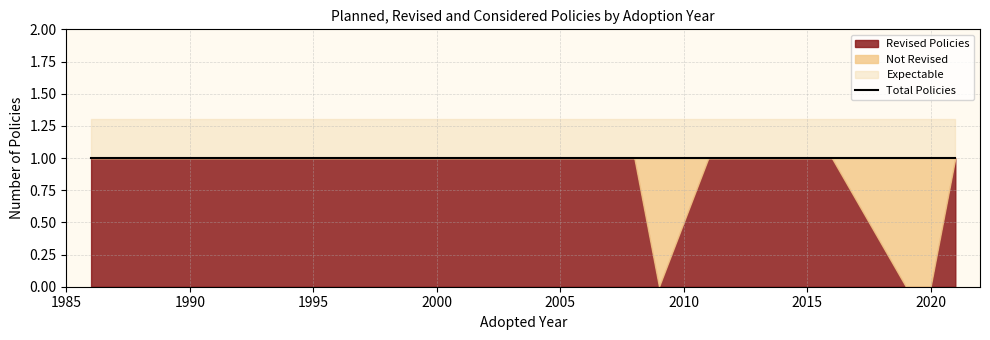

Between 2008 and 1994, which is larger?

1994